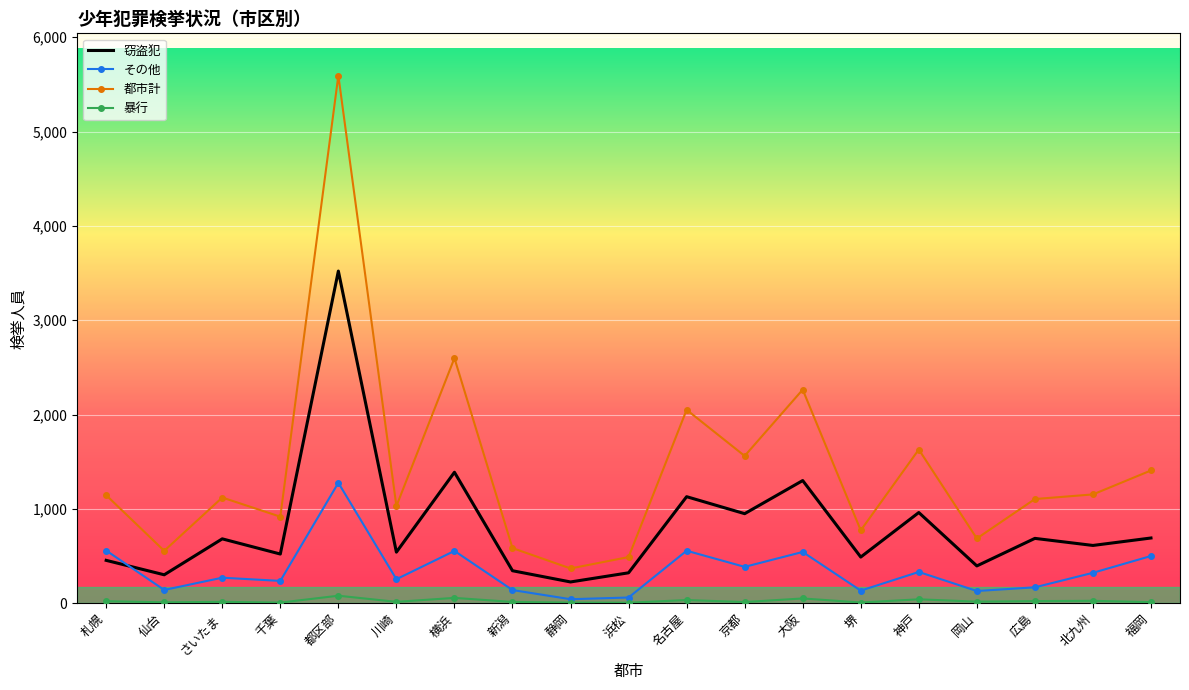

List the series in order of their overall mean, highest first.

都市計, 窃盗犯, その他, 暴行